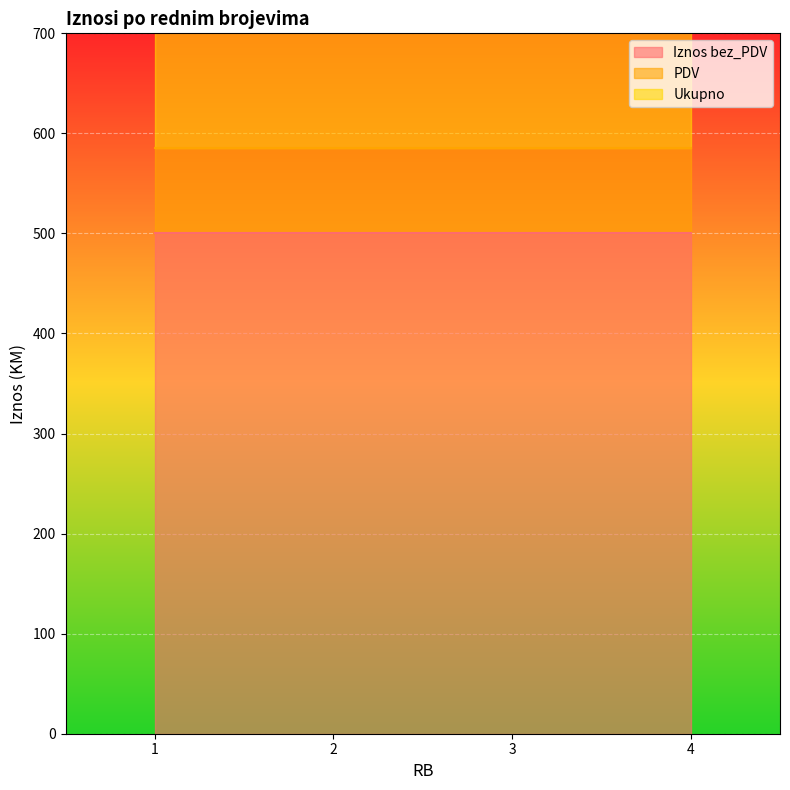

At which label does PDV reach its peak?

1